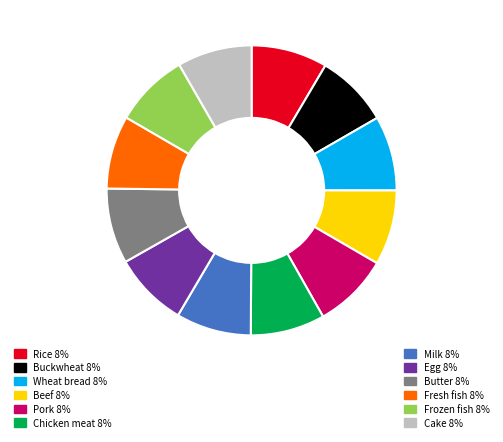

Is there any slice that represents more than half of the pie?

No